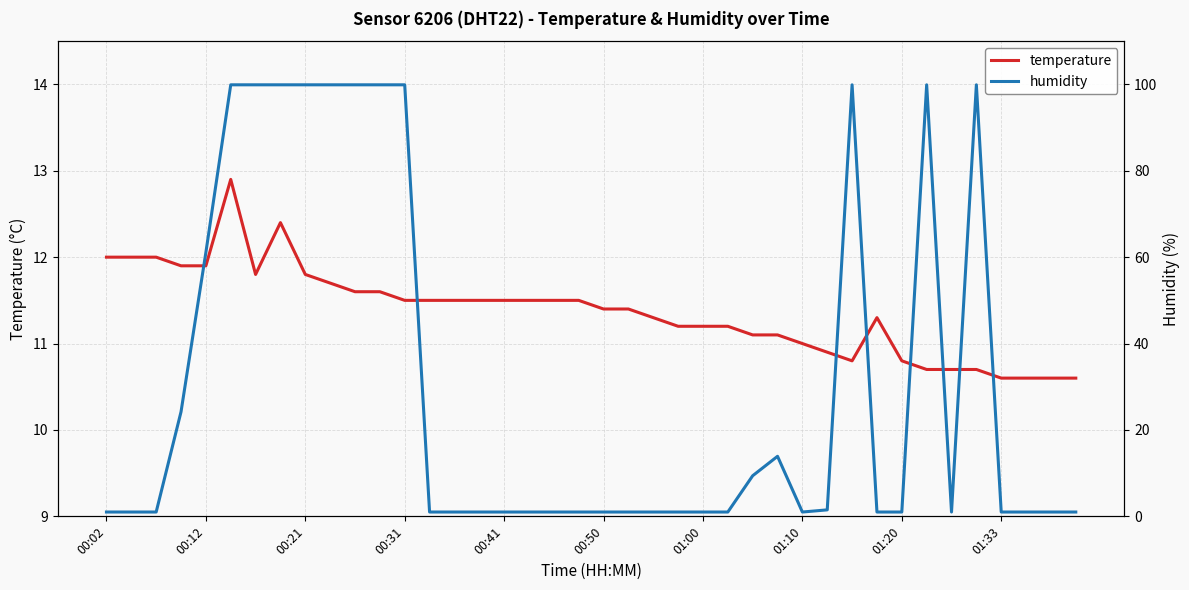

Is it true that temperature equals 11.5 at 00:31?

True